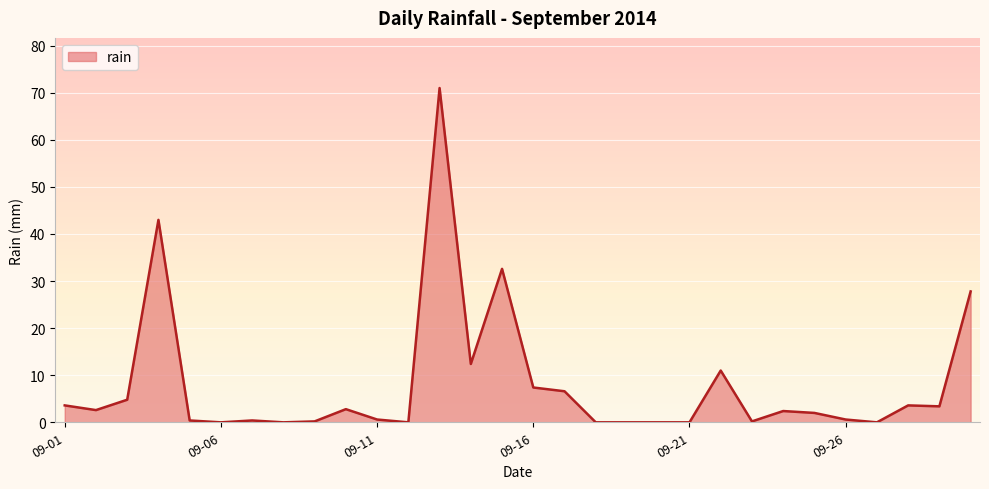

What is the difference between the maximum and minimum values?

71.0